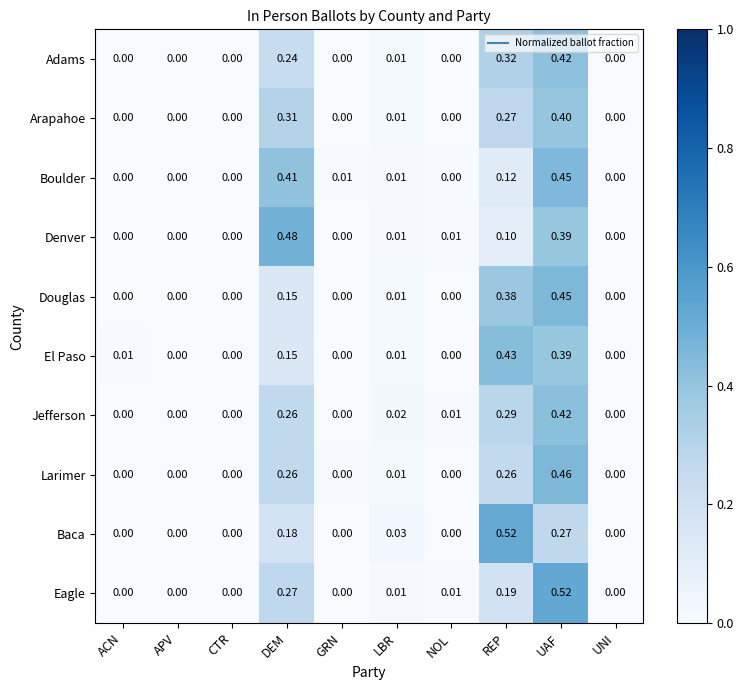

At which label does Larimer reach its peak?

UAF